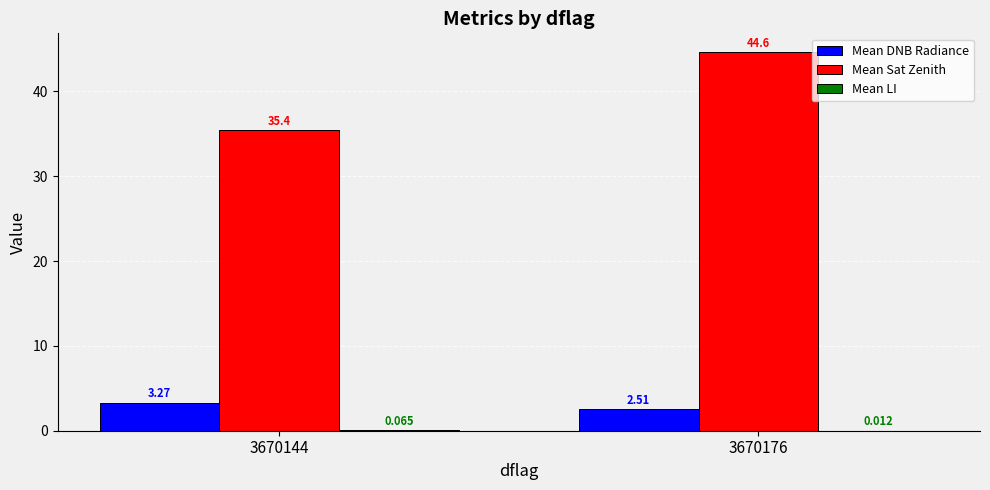

Which series has the largest total across all categories?

Mean Sat Zenith